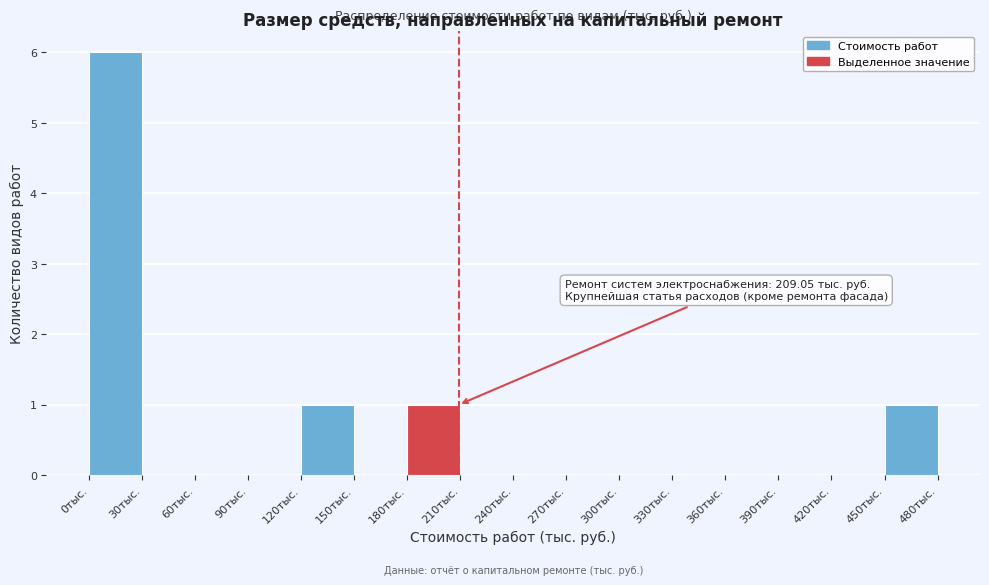

Which range on the x-axis has the tallest bar?

0 to 30